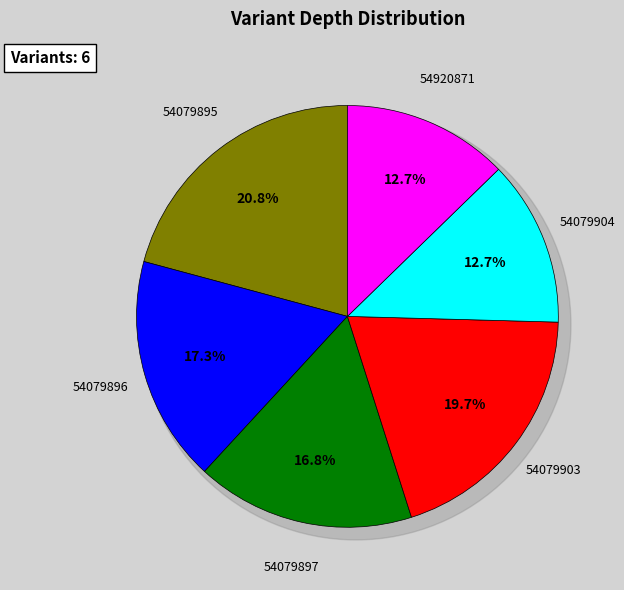

To the nearest percent, what is the difference between the largest and smallest slice percentages?

8%